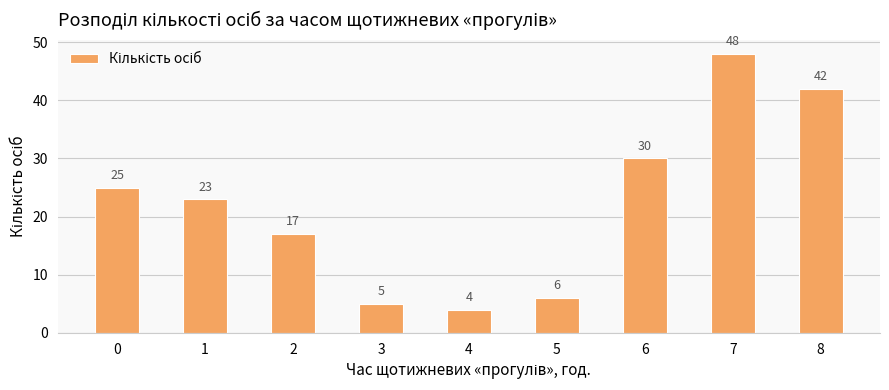

Between 3 and 2, which is larger?

2